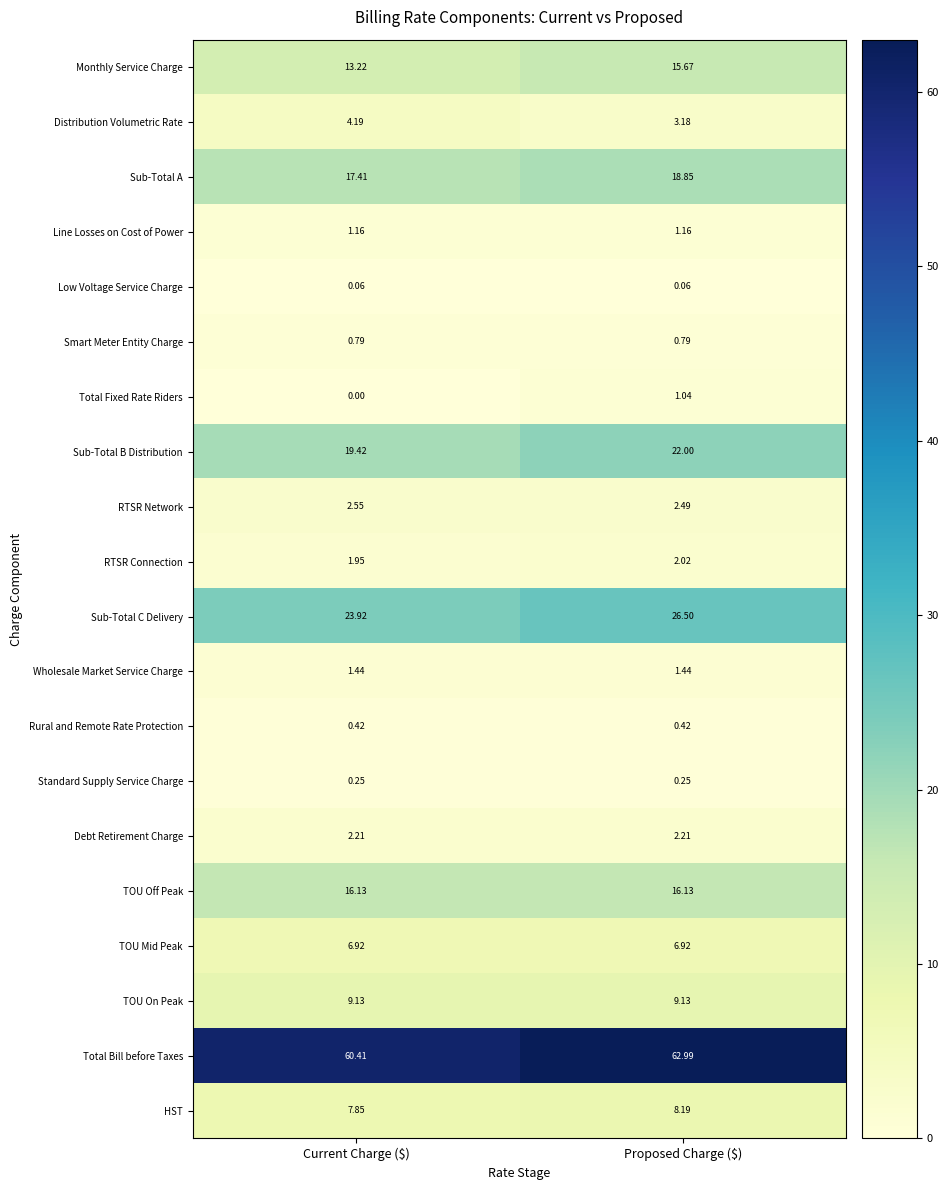

Which series has the largest total across all categories?

Total Bill before Taxes